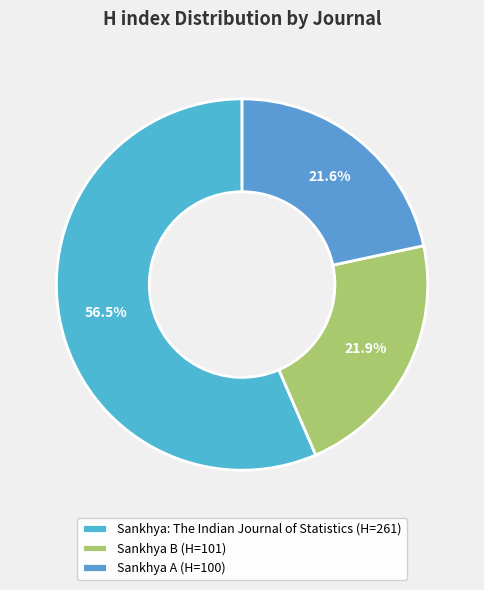

Which category has the smallest portion of the pie?

Sankhya A